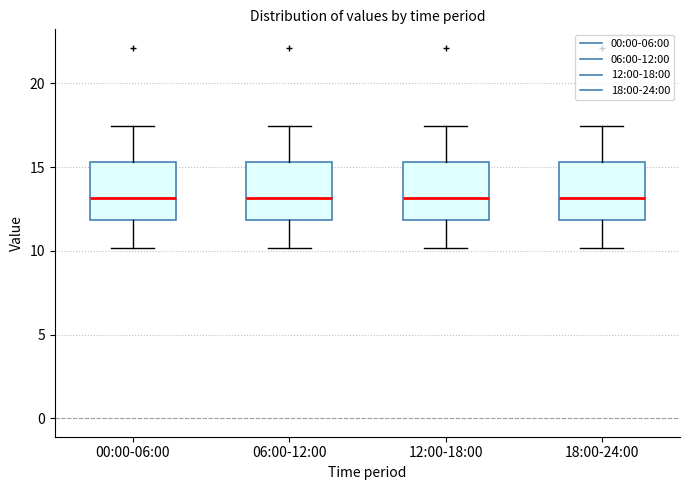

Where does the median line of the box for 18:00-24:00 sit on the y-axis? The values are not printed on the chart, so give them approximately, as read against the axis.

13.0